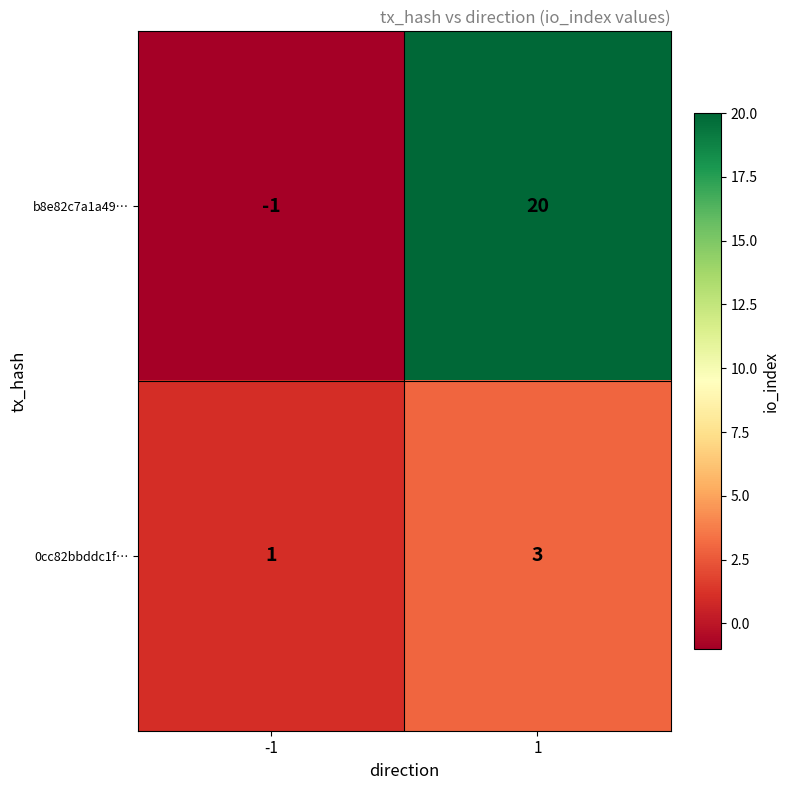

Between -1 and 1, which series saw the biggest shift?

b8e82c7a1a49…